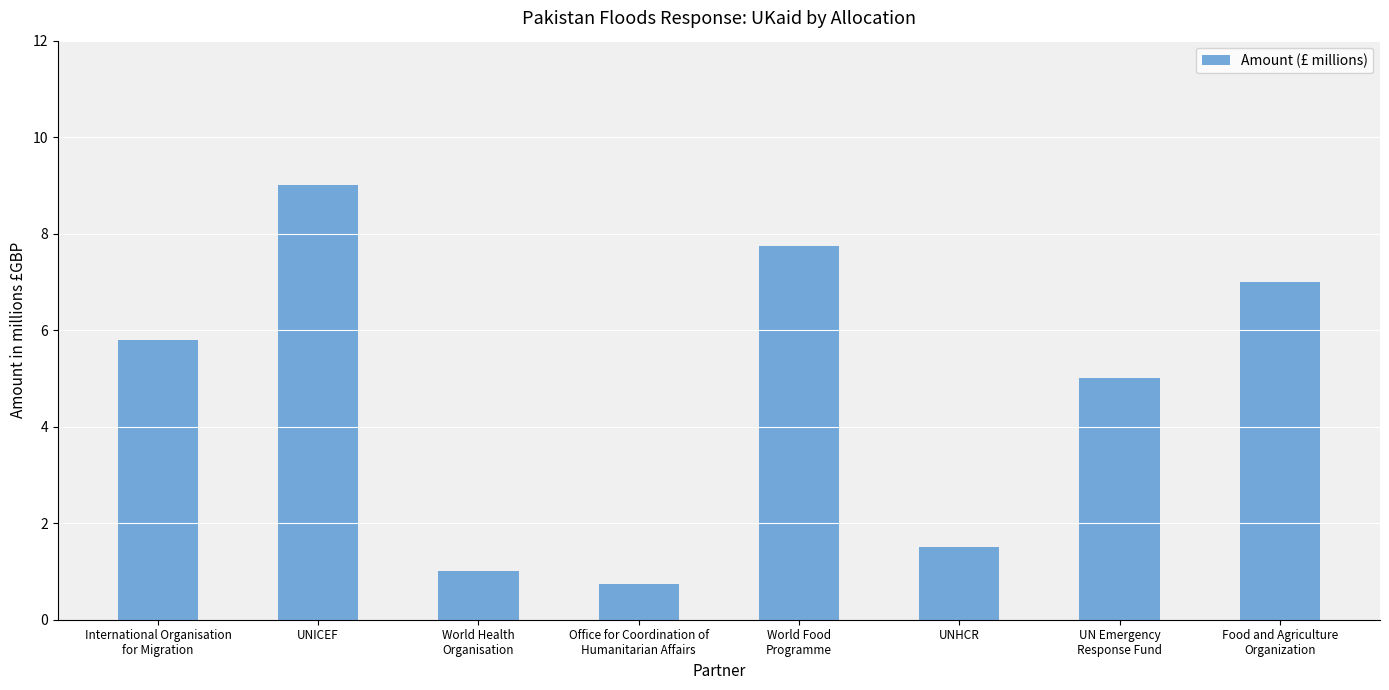

Where is the data nearest to the value 4?

UN Emergency
Response Fund